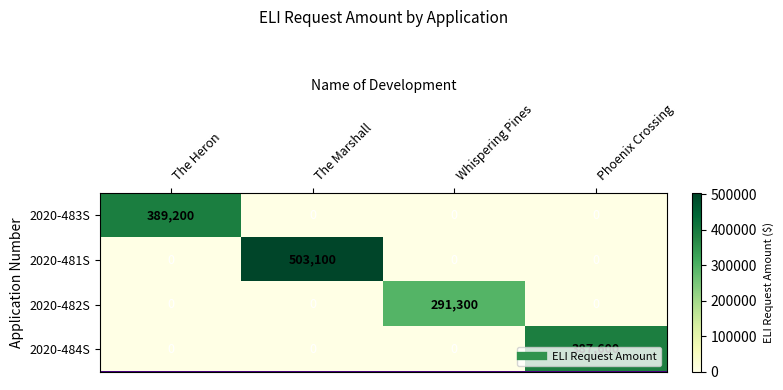

Rank the series by their maximum value, from highest to lowest.

2020-481S, 2020-483S, 2020-484S, 2020-482S